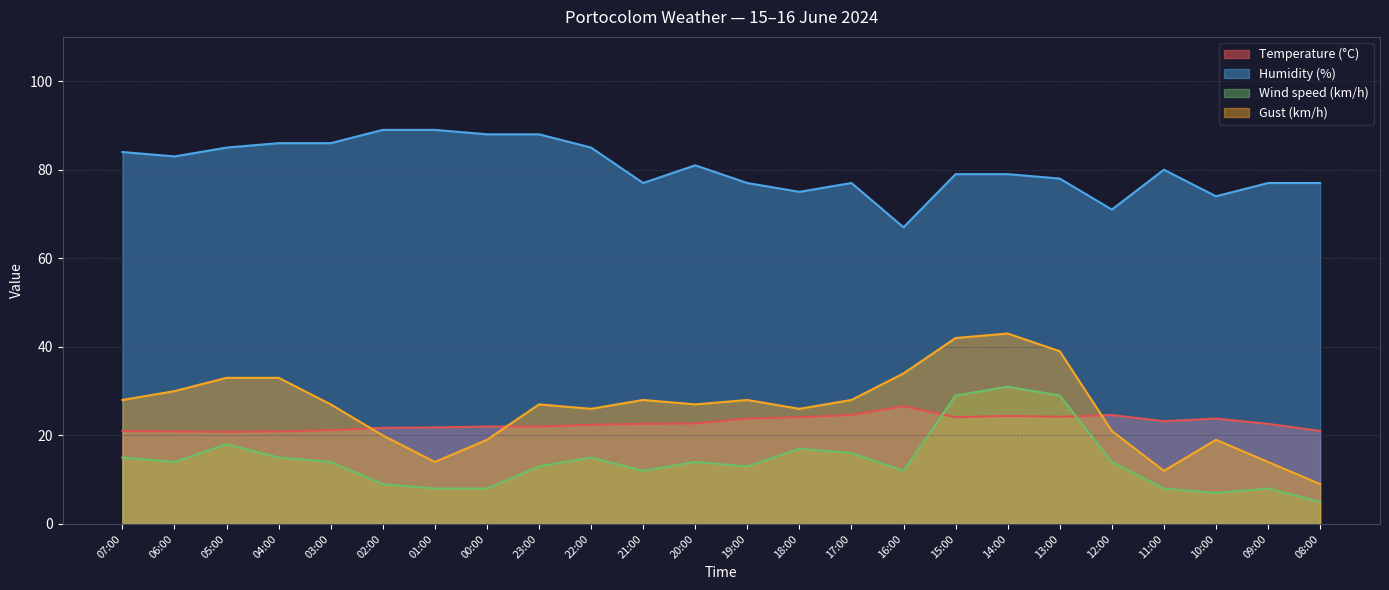

Which series has the widest spread of values?

Gust (km/h)